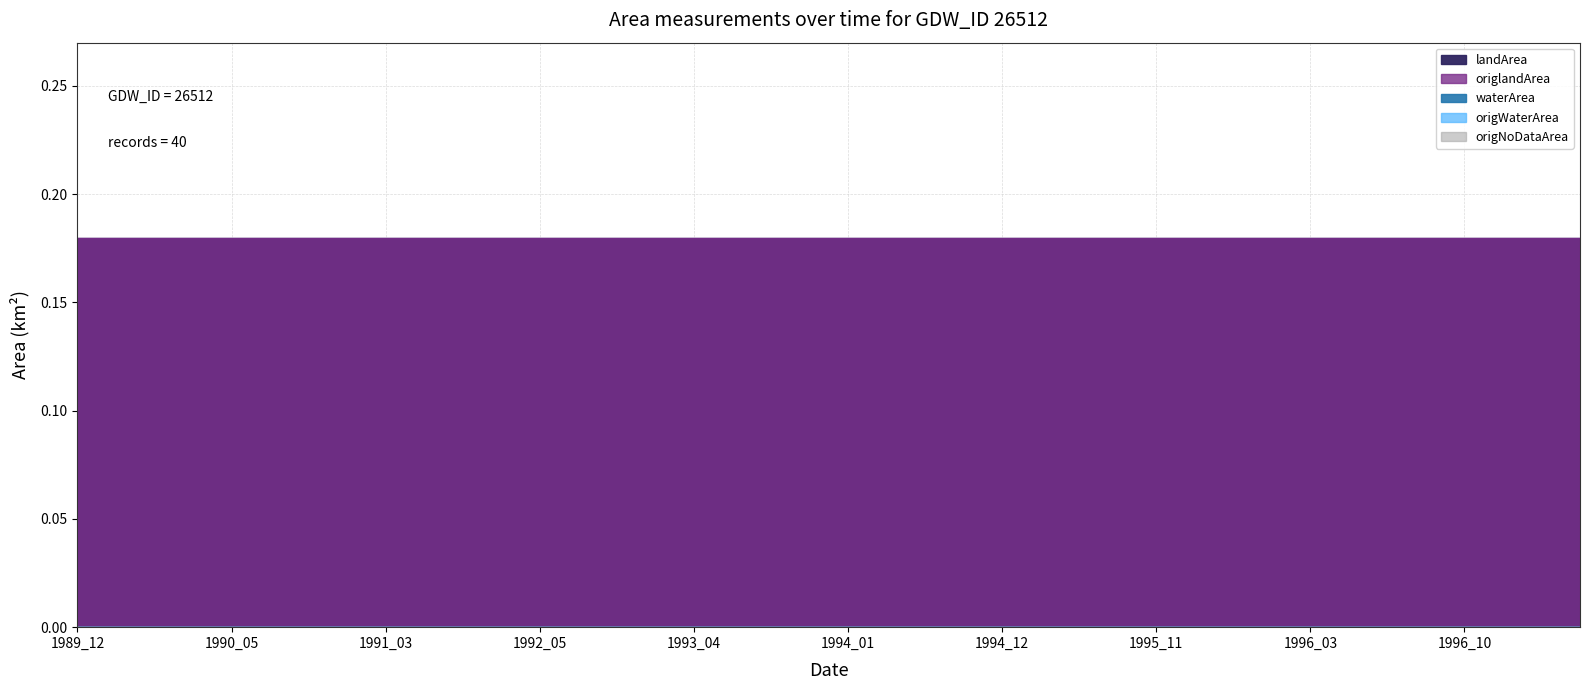

List the series in order of their peak value, highest first.

landArea, origlandArea, waterArea, origWaterArea, origNoDataArea